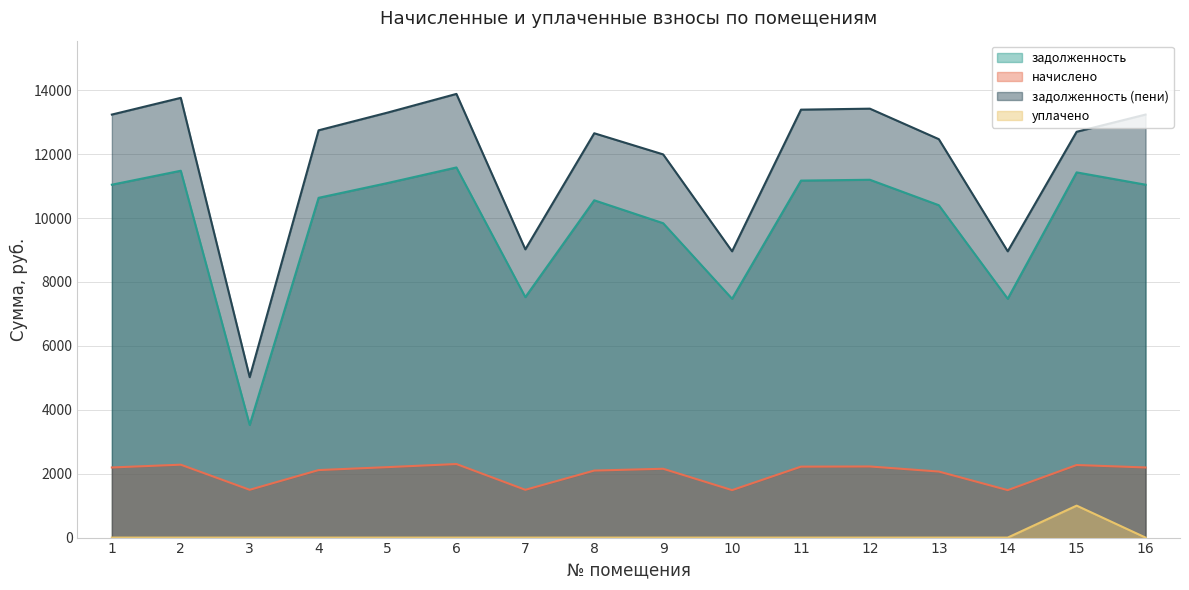

True or false: задолженность (пени) and задолженность cross at least once.

False